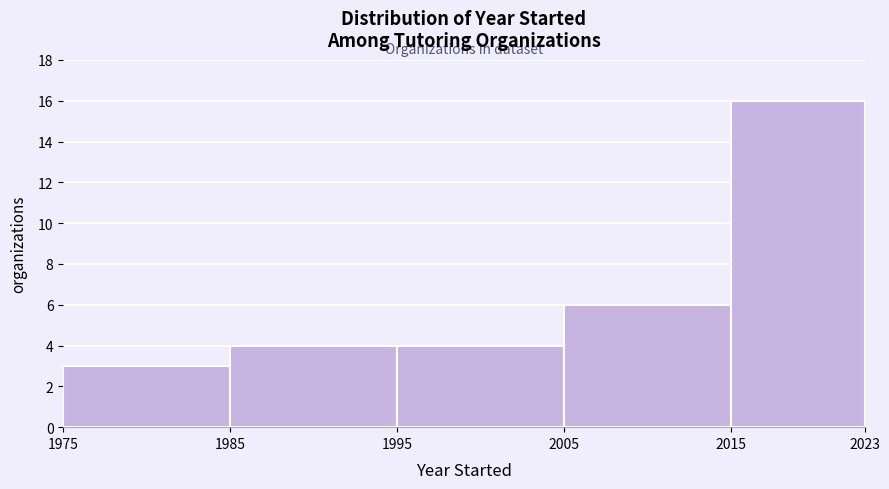

What is the height of the bar covering 1985 to 1995 on the x-axis? The values are not printed on the chart, so give them approximately, as read against the axis.

4